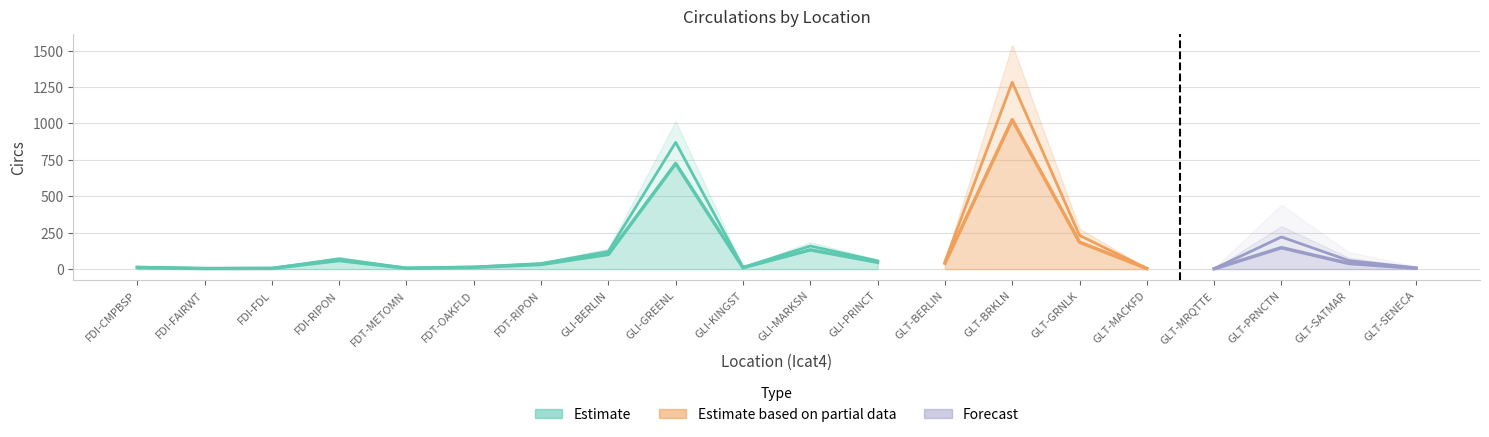

What is the change in value from GLI-GREENL to GLT-MRQTTE?

-723